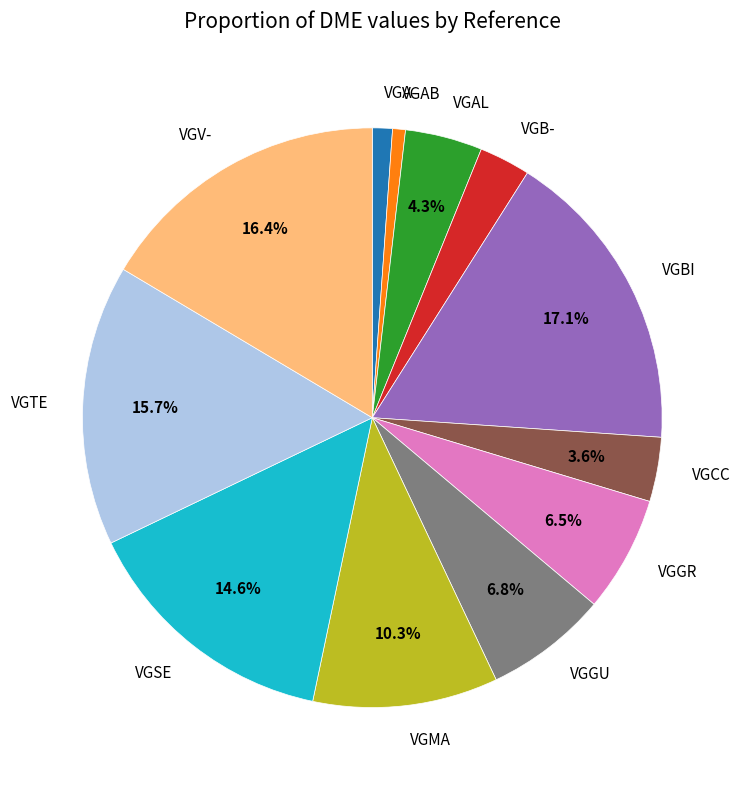

Which category has the biggest portion of the pie?

VGBI